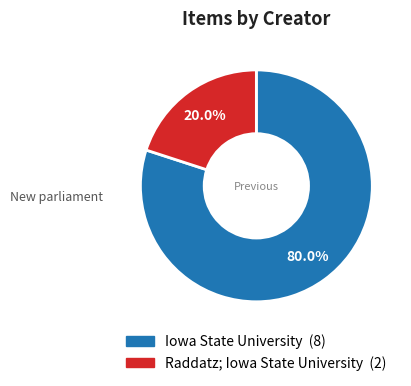

Count the number of slices in the pie.

2